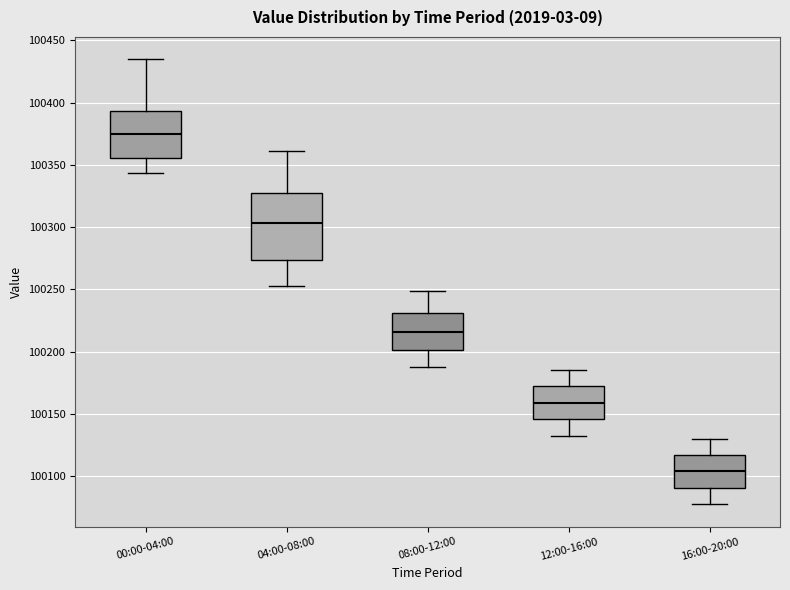

Reading left to right, read every box against the y-axis: the position of its median line, the range the box covers, and the ends of its whiskers. The values are not printed on the chart, so give them approximately, as read against the axis.

00:00-04:00: median 100375, box 100355 to 100395, whiskers 100345 to 100435
04:00-08:00: median 100305, box 100275 to 100325, whiskers 100250 to 100360
08:00-12:00: median 100215, box 100200 to 100230, whiskers 100190 to 100250
12:00-16:00: median 100160, box 100145 to 100170, whiskers 100135 to 100185
16:00-20:00: median 100105, box 100090 to 100115, whiskers 100075 to 100130